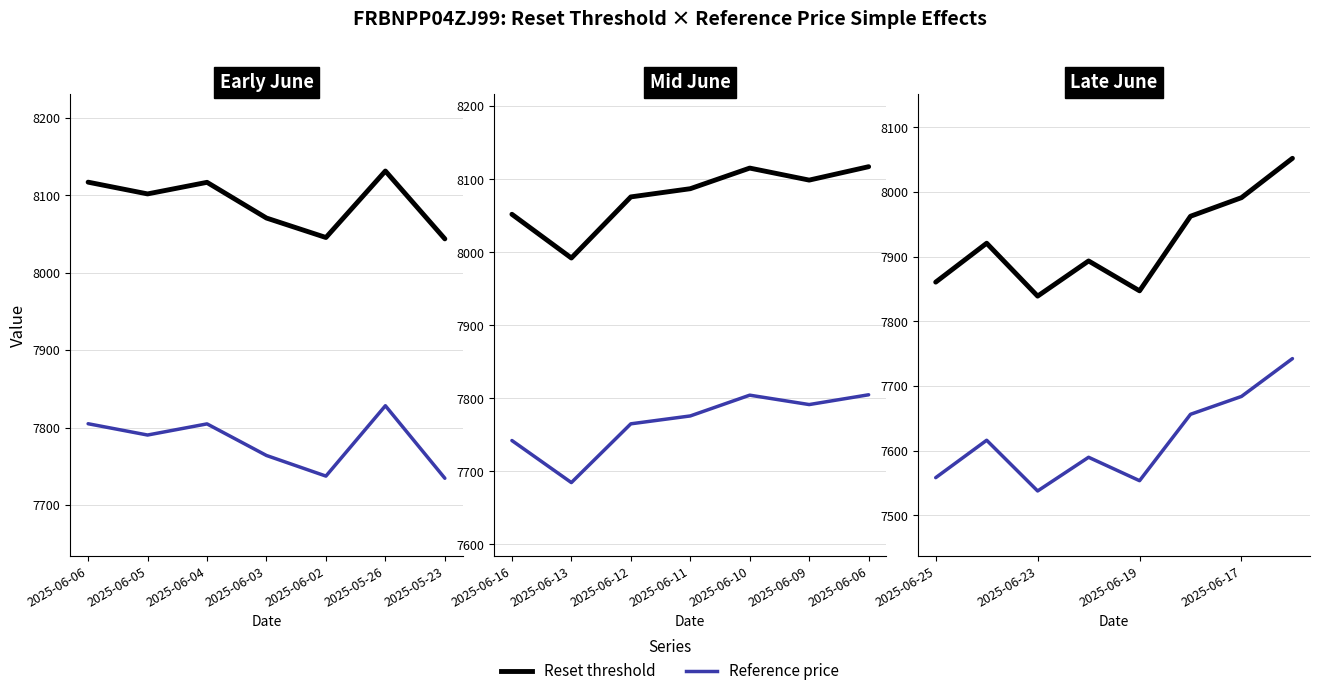

What is the total value across all series at 2025-05-23?

15778.2